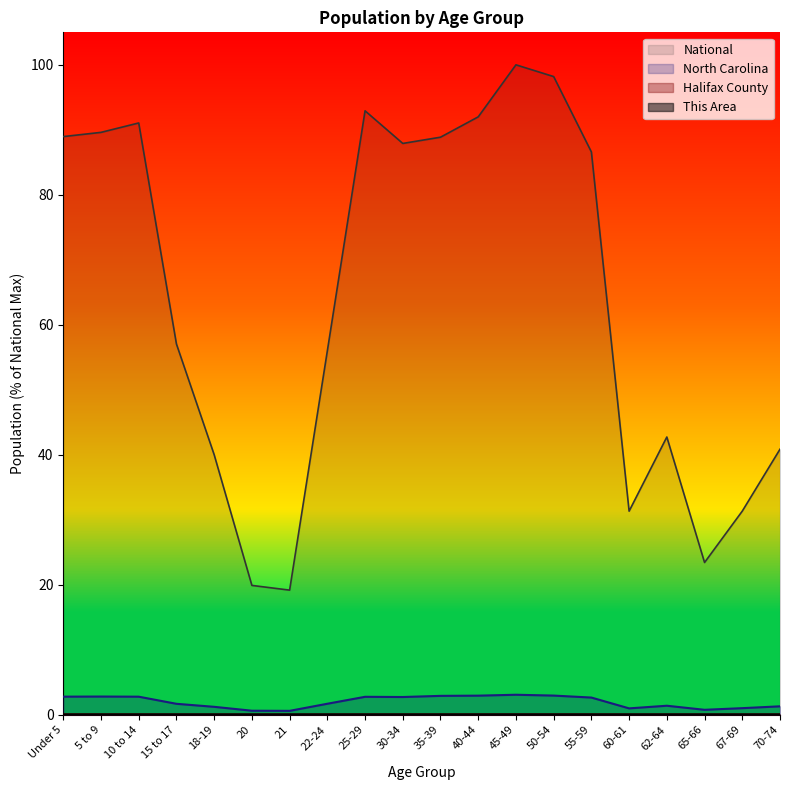

Which series has the largest total across all categories?

National